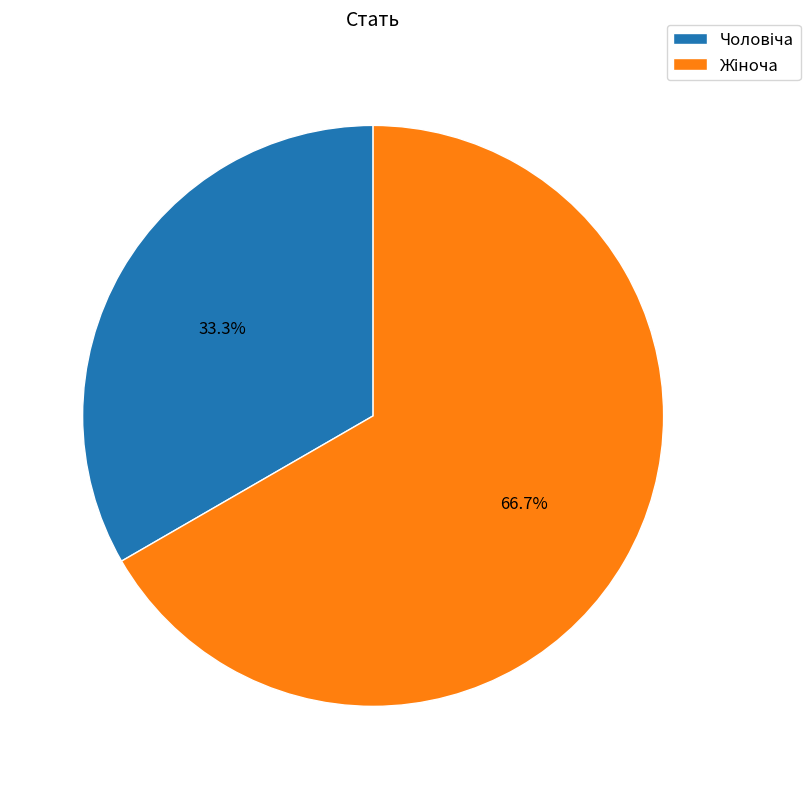

Is there any slice that represents more than half of the pie?

Yes